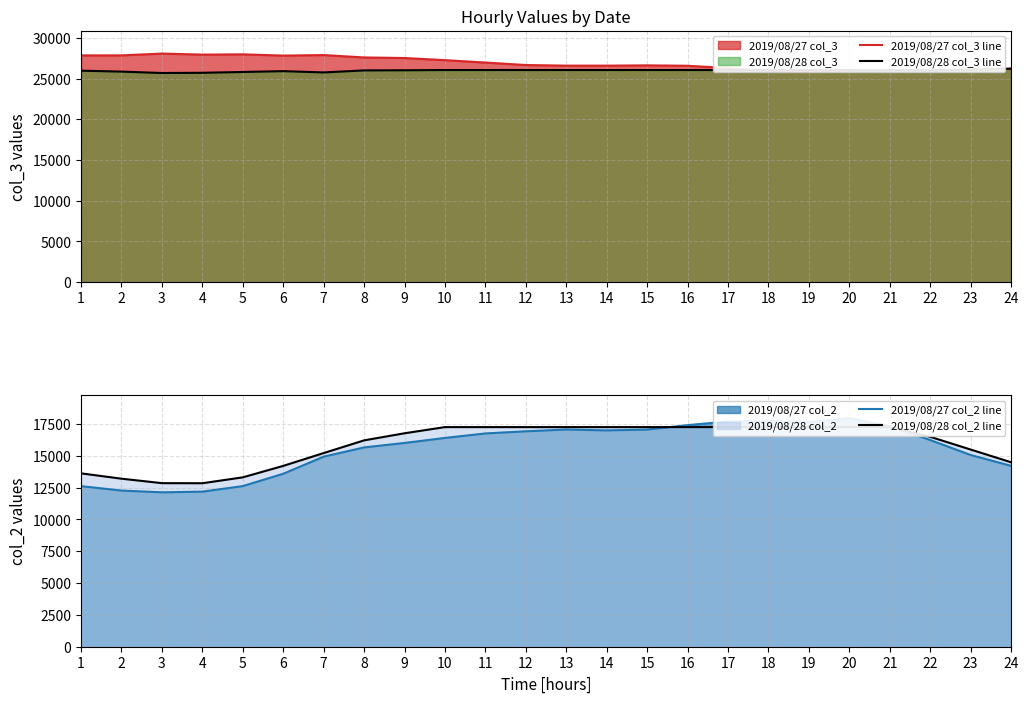

Which series changed the most between 3 and 23?

2019/08/27 col_2 line